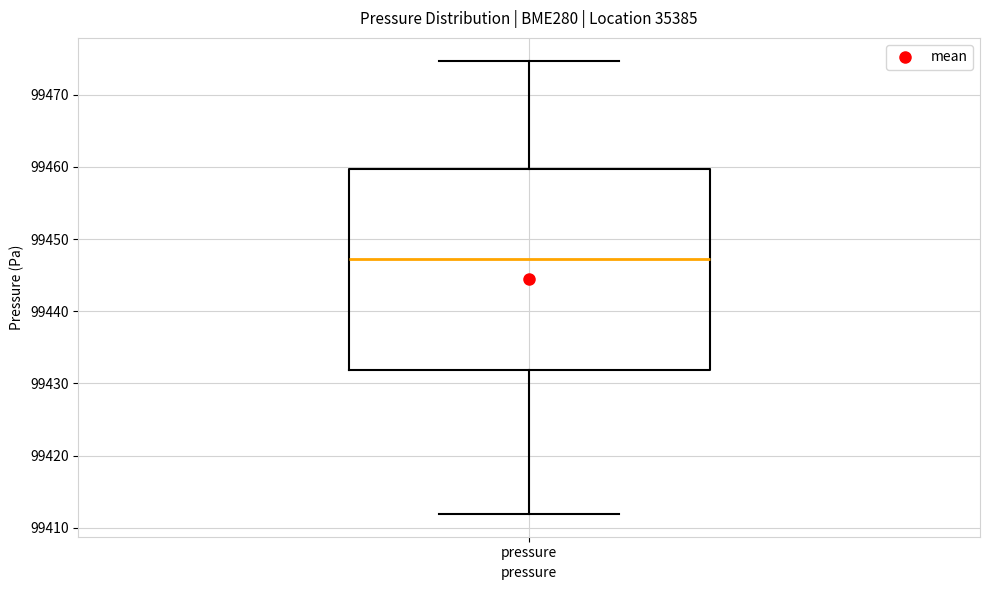

Where does the upper whisker of the box for pressure end on the y-axis? The values are not printed on the chart, so give them approximately, as read against the axis.

99475